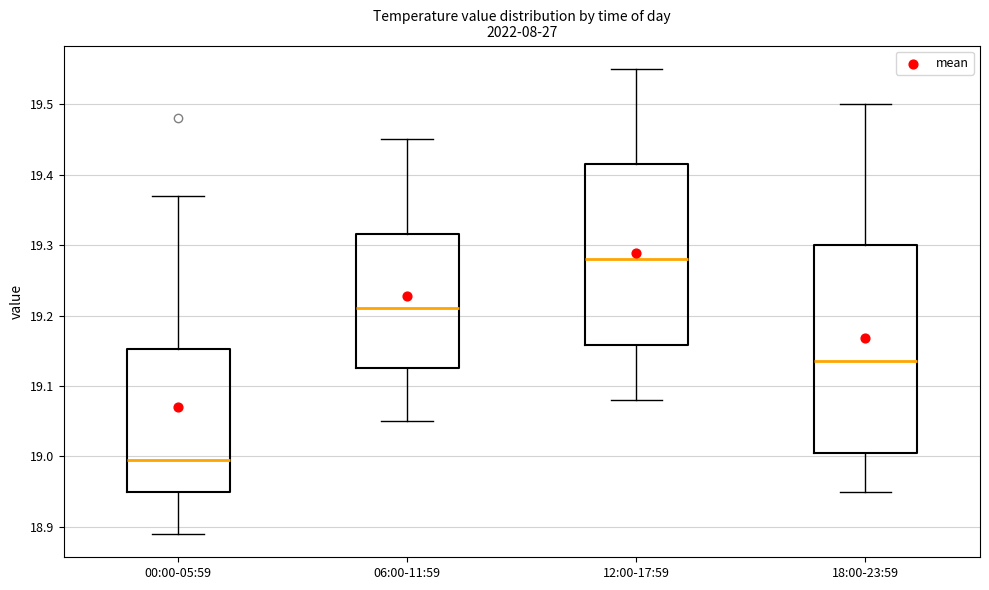

Comparing the boxes themselves (not the whiskers), which one is the tallest?

18:00-23:59